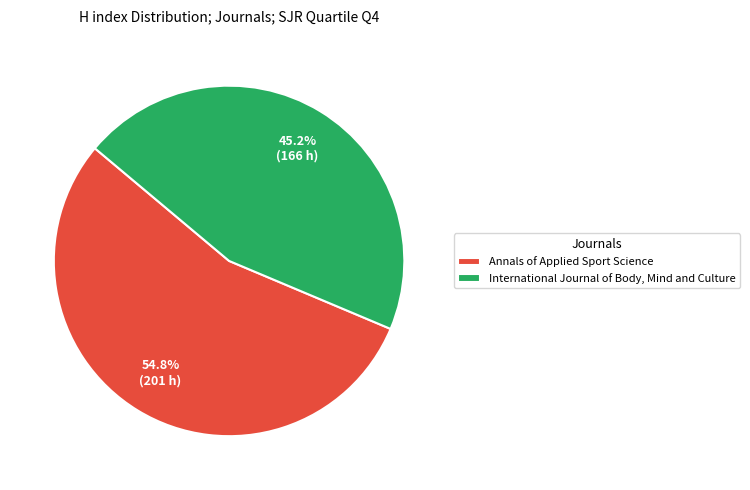

Combined, do Annals of Applied Sport Science and International Journal of Body, Mind and Culture account for over 50%?

Yes